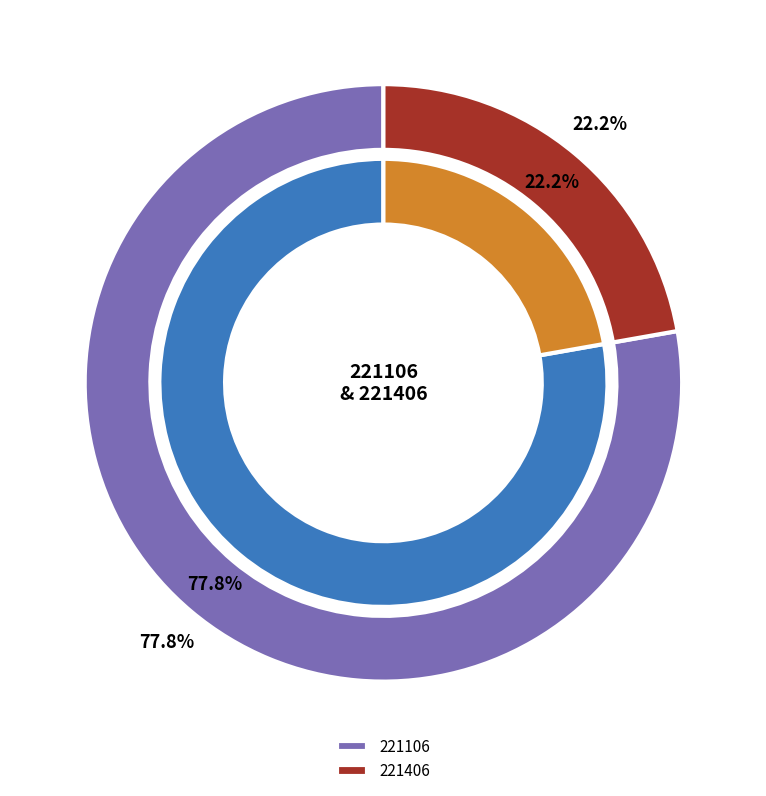

Does 221106 represent more than half of the total?

Yes